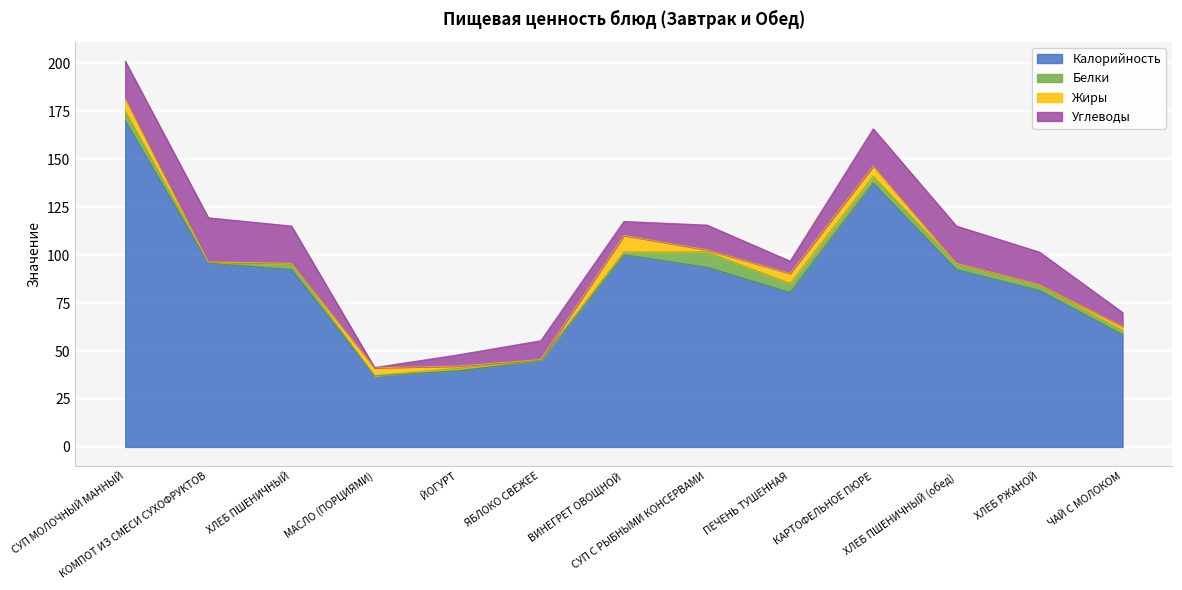

In Белки, how many points are higher than both neighbors (excluding endpoints)?

3